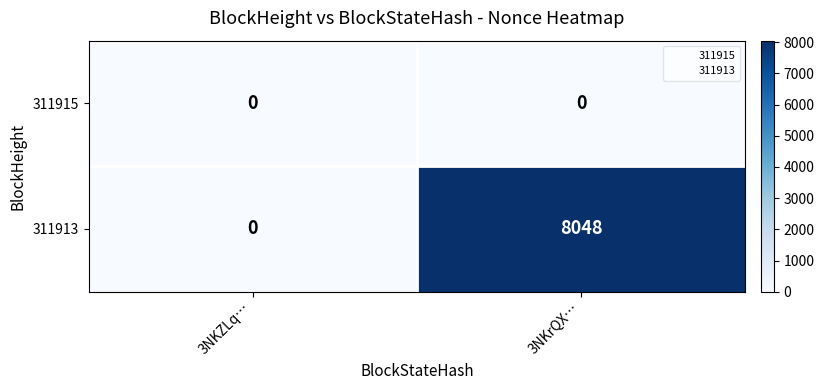

What is the total value across all series at 3NKrQX…?

8048